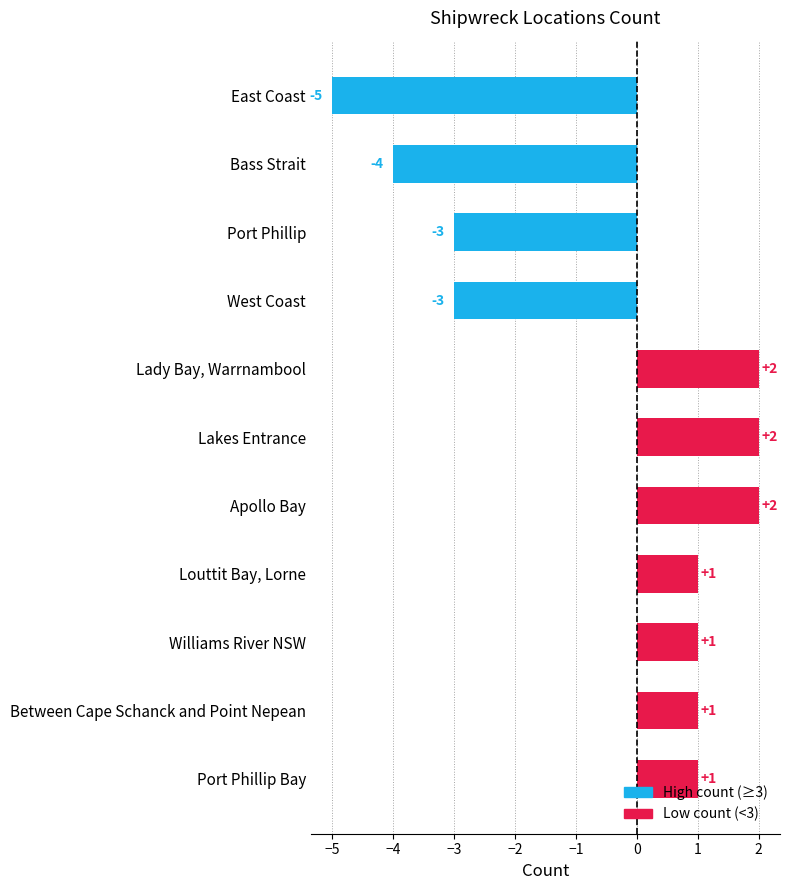

Which category has the lowest value across all series?

East Coast